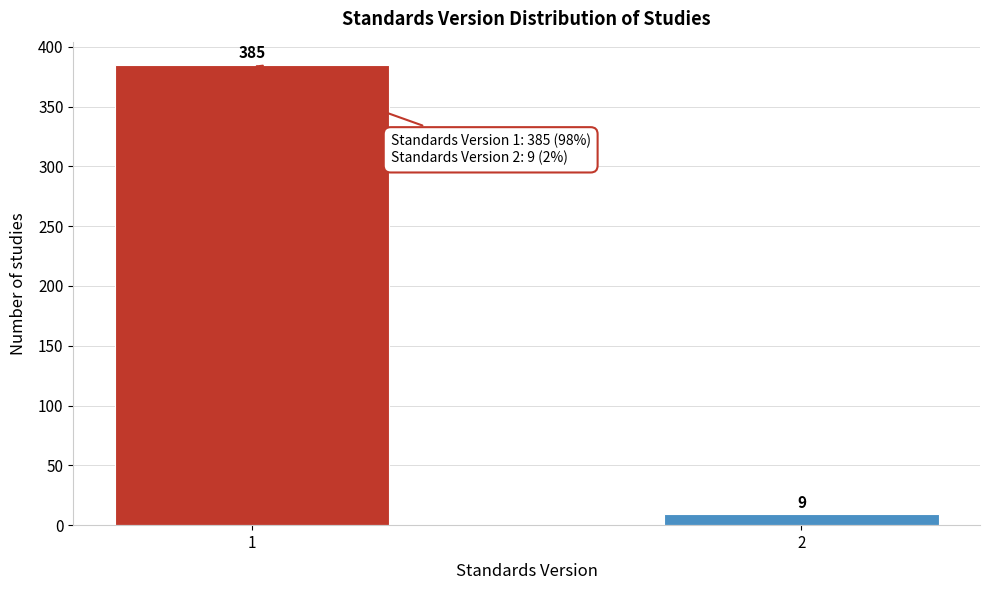

Reading left to right, extract all data points from this chart.

1=385	2=9